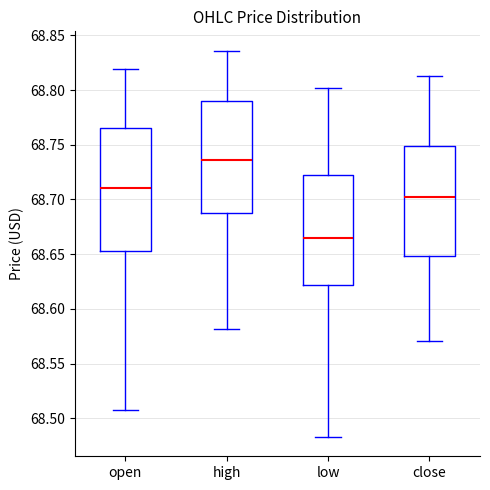

Reading left to right, read every box against the y-axis: the position of its median line, the range the box covers, and the ends of its whiskers. The values are not printed on the chart, so give them approximately, as read against the axis.

open: median 68.710, box 68.655 to 68.765, whiskers 68.510 to 68.820
high: median 68.735, box 68.690 to 68.790, whiskers 68.580 to 68.835
low: median 68.665, box 68.620 to 68.720, whiskers 68.485 to 68.800
close: median 68.700, box 68.650 to 68.750, whiskers 68.570 to 68.815